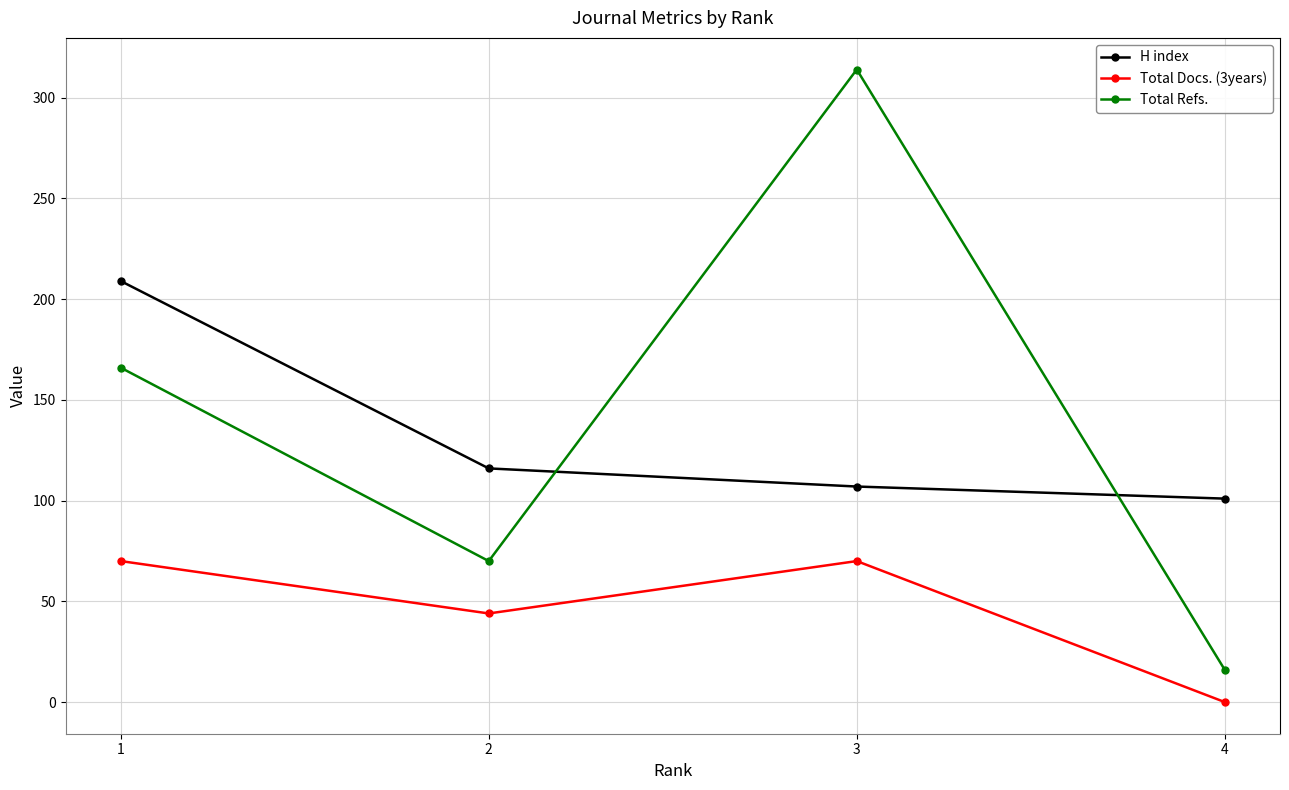

Which series changed the most between 1 and 3?

Total Refs.